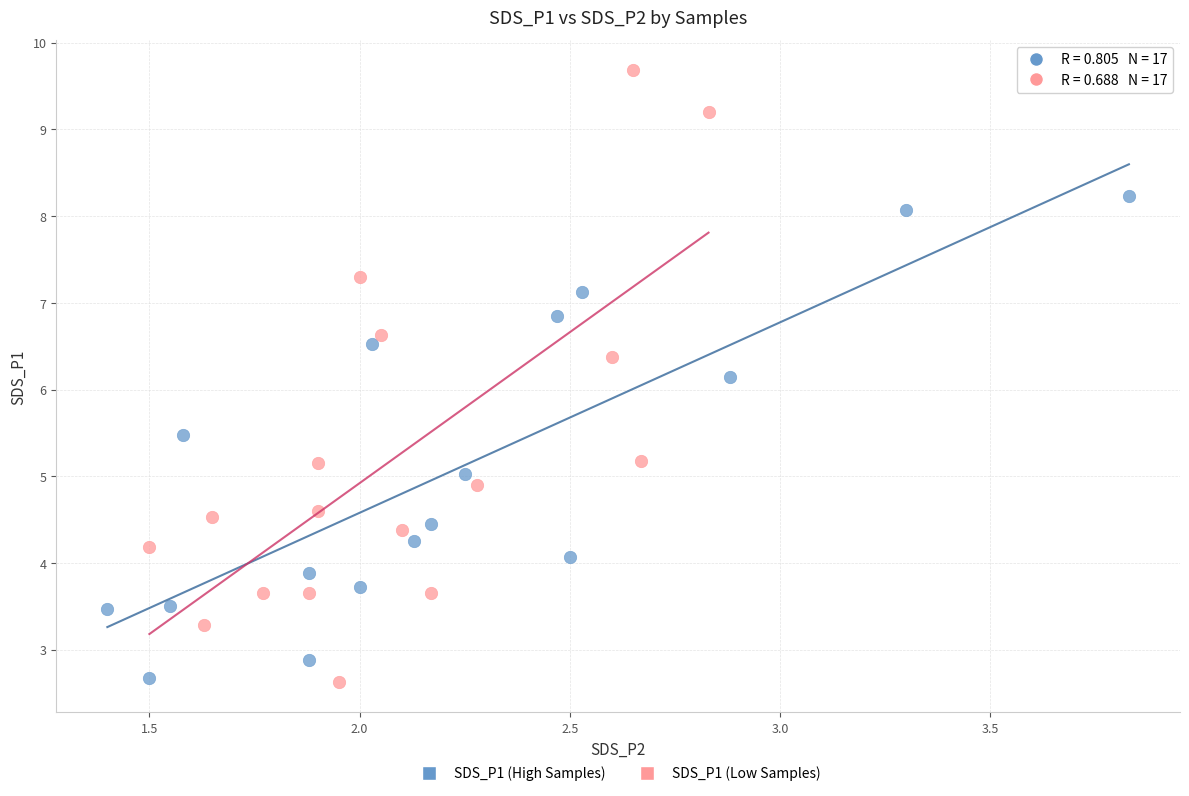

Which series has the widest spread of Y values?

SDS_P1 (Low Samples)